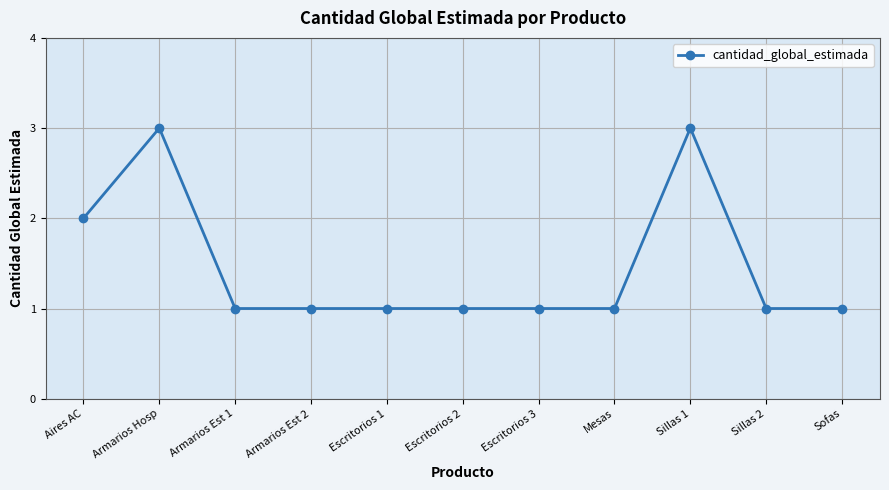

What is the sum of all values?

16